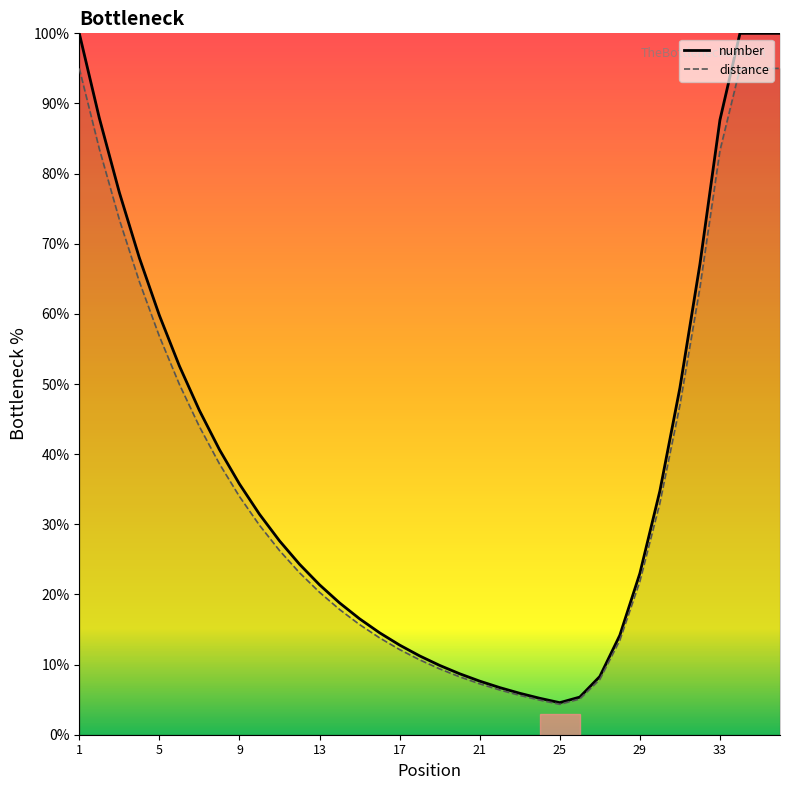

The distance series shows 95.0 at 1. True or false?

True